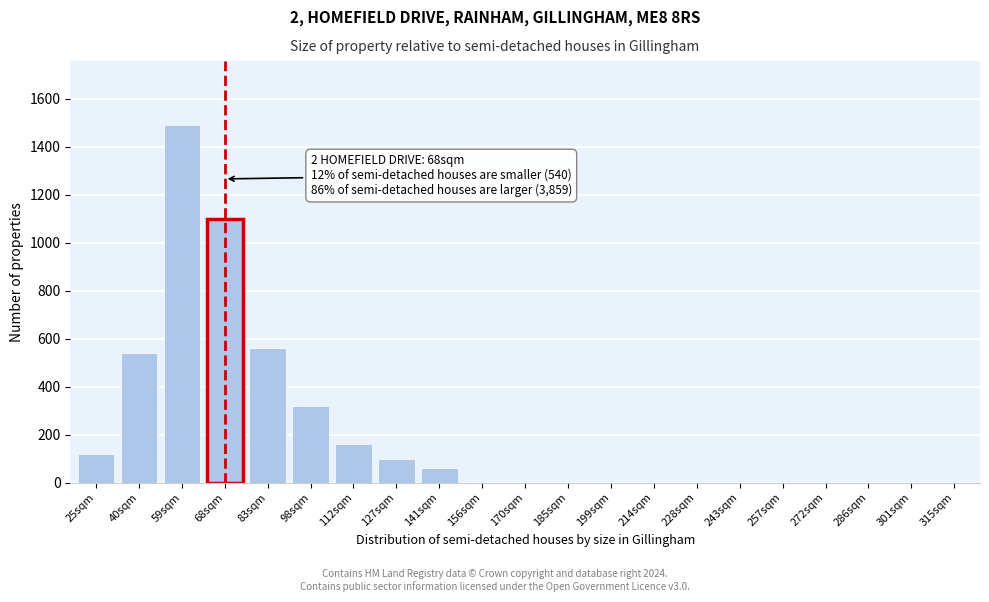

Reading left to right, extract all data points from this chart.

25sqm=120	40sqm=540	59sqm=1490	68sqm=1100	83sqm=560	98sqm=320	112sqm=160	127sqm=100	141sqm=60	156sqm=0	170sqm=0	185sqm=0	199sqm=0	214sqm=0	228sqm=0	243sqm=0	257sqm=0	272sqm=0	286sqm=0	301sqm=0	315sqm=0